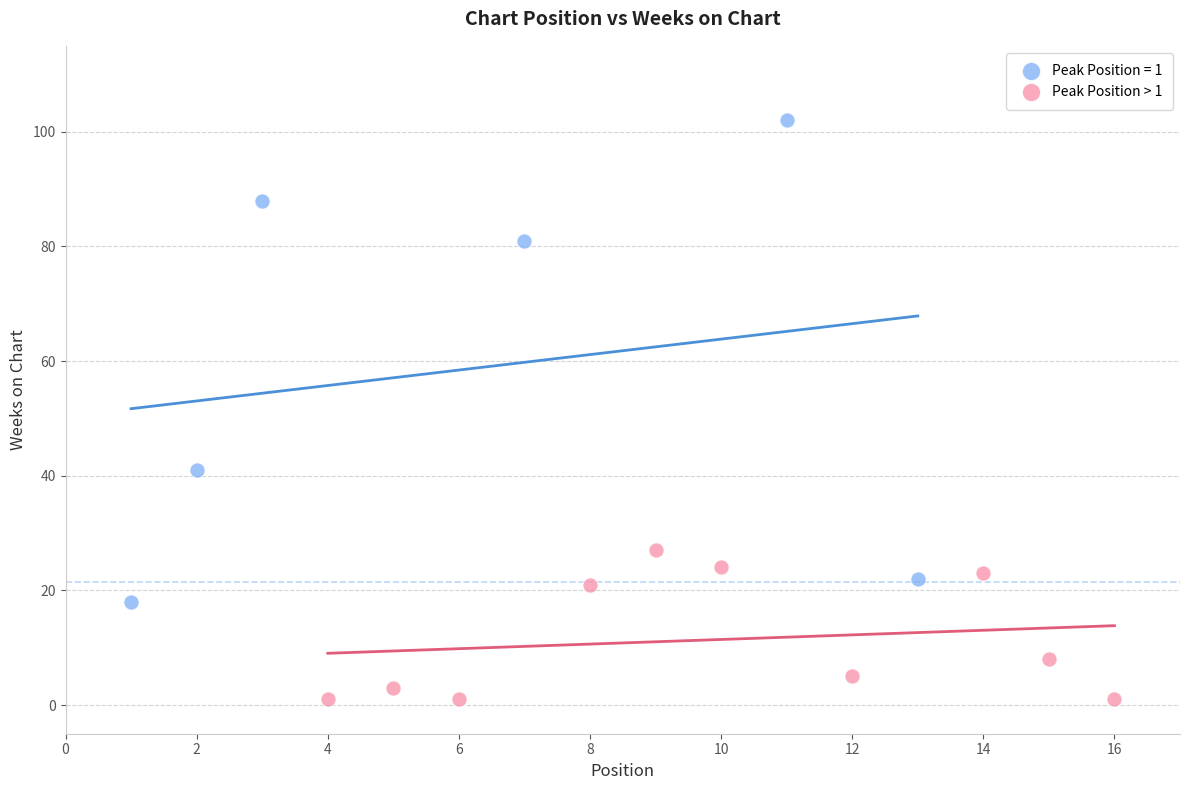

Which series reaches the maximum Y coordinate?

Peak Position = 1